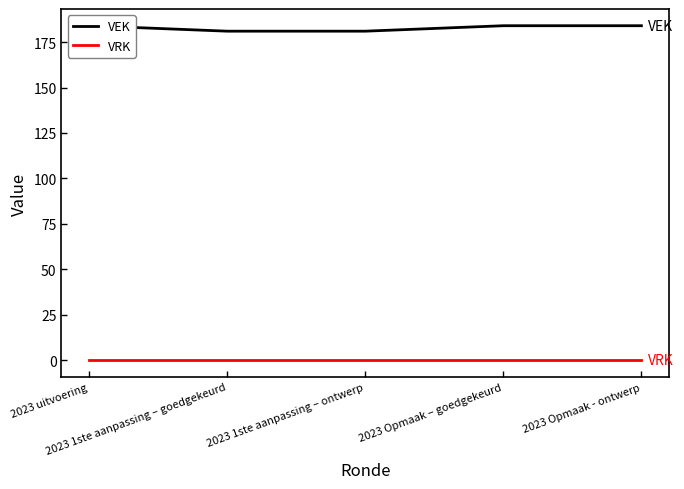

List the labels in order of VEK value, smallest first.

2023 1ste aanpassing – goedgekeurd, 2023 1ste aanpassing – ontwerp, 2023 uitvoering, 2023 Opmaak – goedgekeurd, 2023 Opmaak - ontwerp